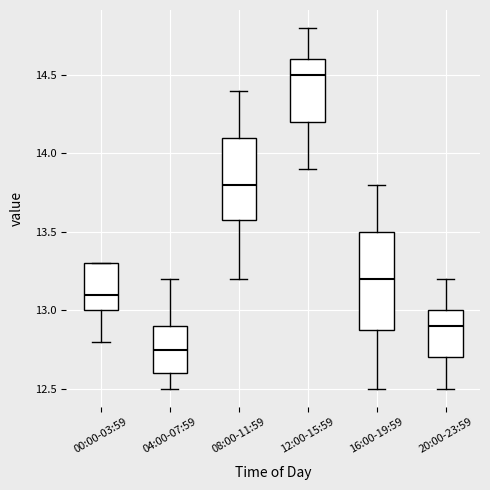

Reading left to right, transcribe this box plot: for each box, give where its median line is, the range the box spans, and where its two whiskers end, as read against the y-axis. The values are not printed on the chart, so give them approximately, as read against the axis.

00:00-03:59: median 13.10, box 13.00 to 13.30, whiskers 12.80 to 13.30
04:00-07:59: median 12.75, box 12.60 to 12.90, whiskers 12.50 to 13.20
08:00-11:59: median 13.80, box 13.60 to 14.10, whiskers 13.20 to 14.40
12:00-15:59: median 14.50, box 14.20 to 14.60, whiskers 13.90 to 14.80
16:00-19:59: median 13.20, box 12.90 to 13.50, whiskers 12.50 to 13.80
20:00-23:59: median 12.90, box 12.70 to 13.00, whiskers 12.50 to 13.20